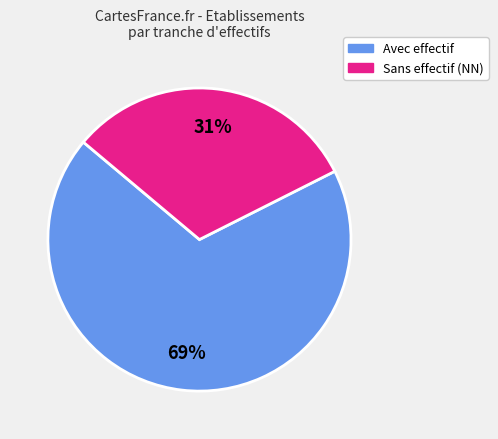

To the nearest percent, what is the average slice percentage?

50%